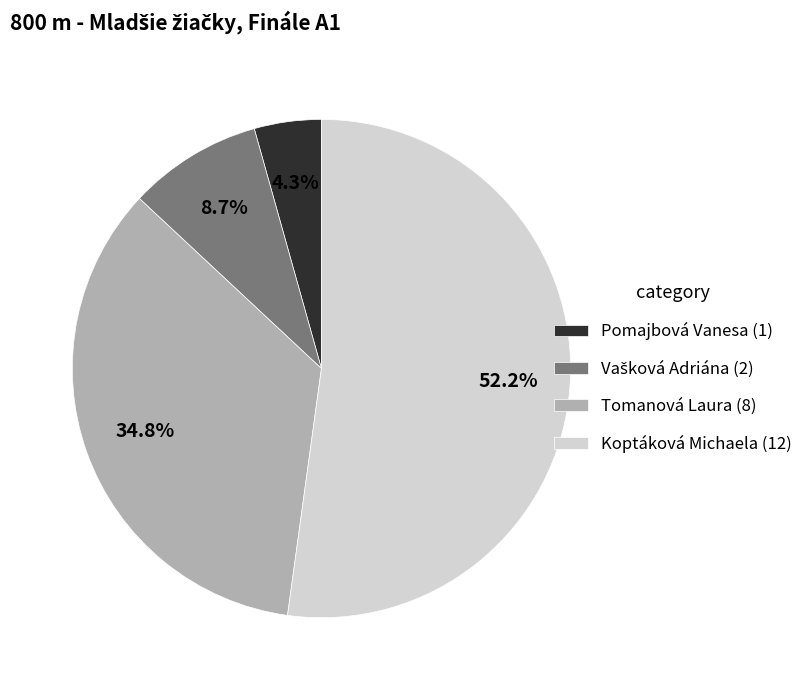

What percentage is NOT represented by Koptáková Michaela (12)?

47.8%